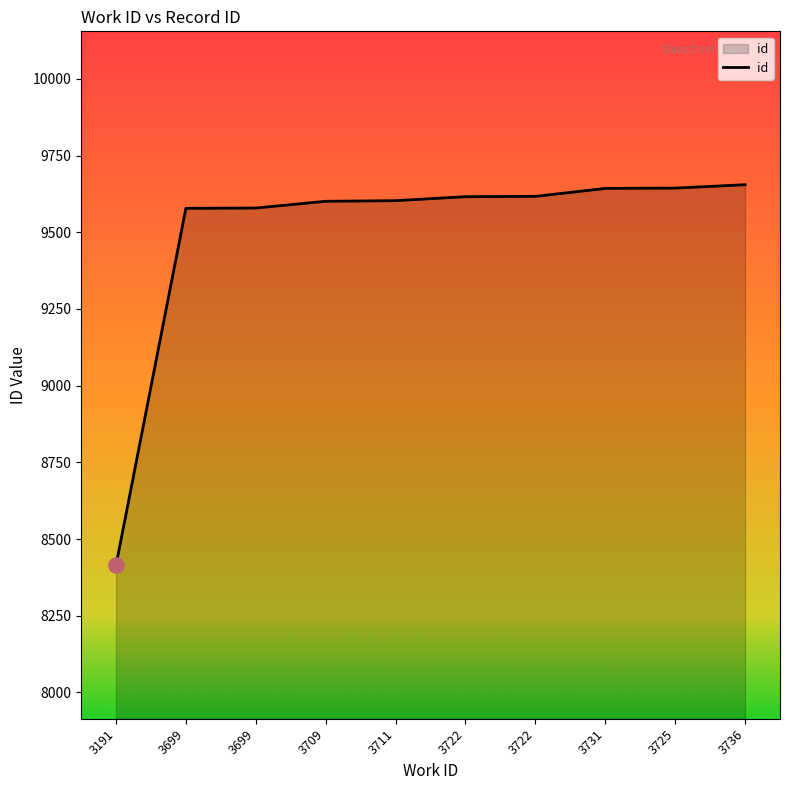

What is the ratio of the value at 3725 to the value at 3709?

1.0